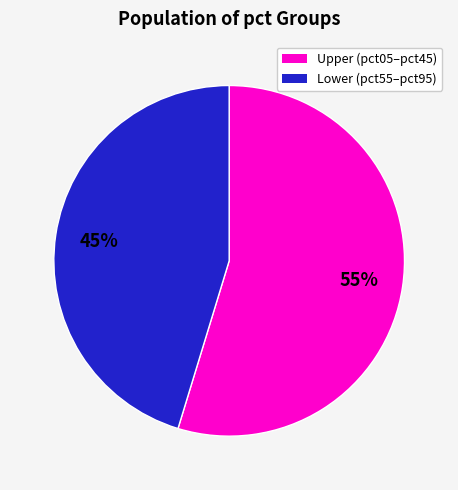

Is there any slice that represents more than half of the pie?

Yes